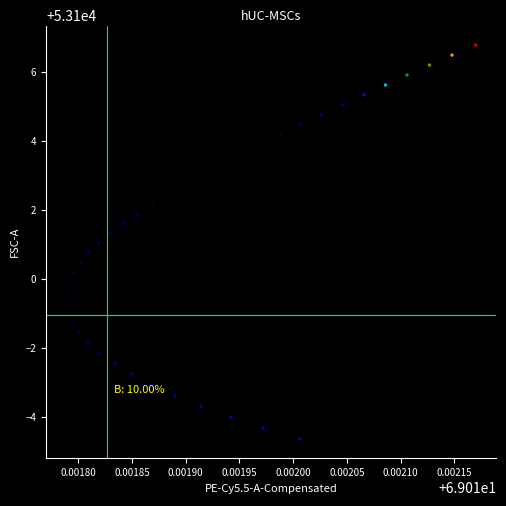

What is the range of Y values (max minus min)?

11.4